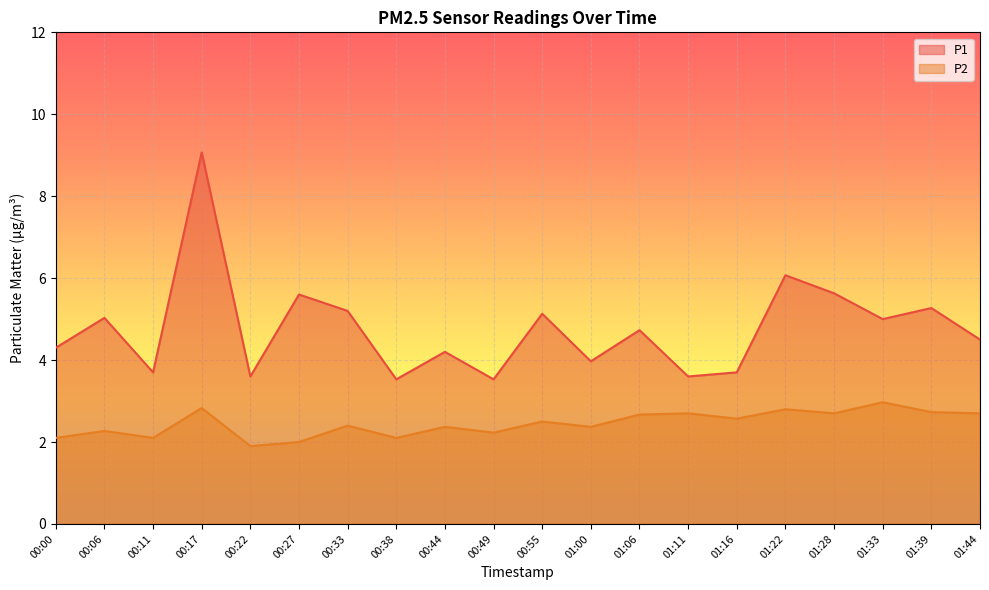

True or false: P2 and P1 intersect in this chart.

False